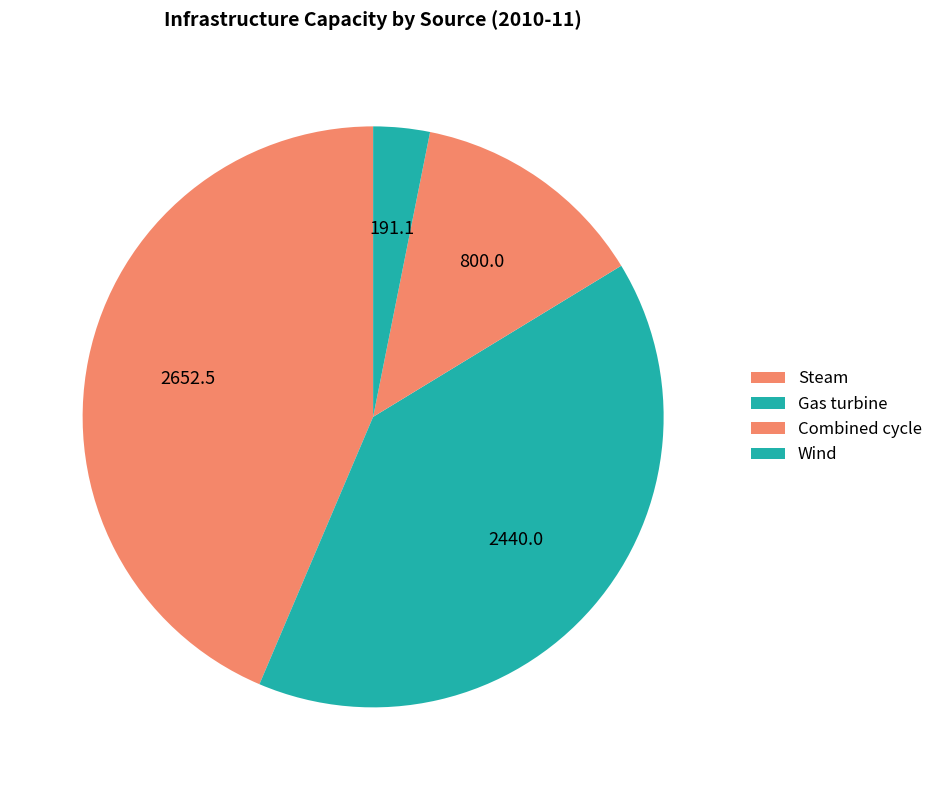

Count the number of slices in the pie.

4